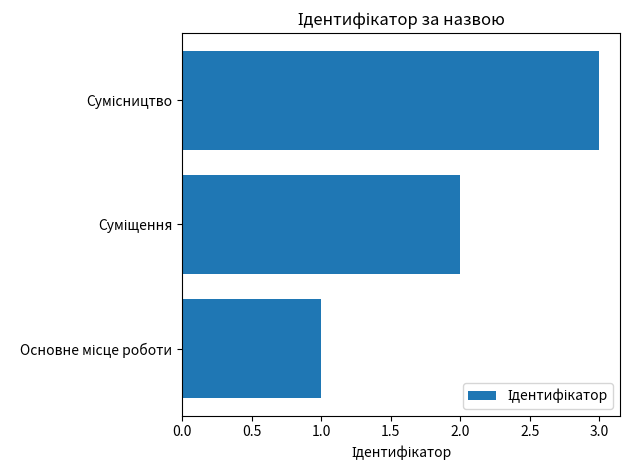

Count the number of categories in the chart.

3